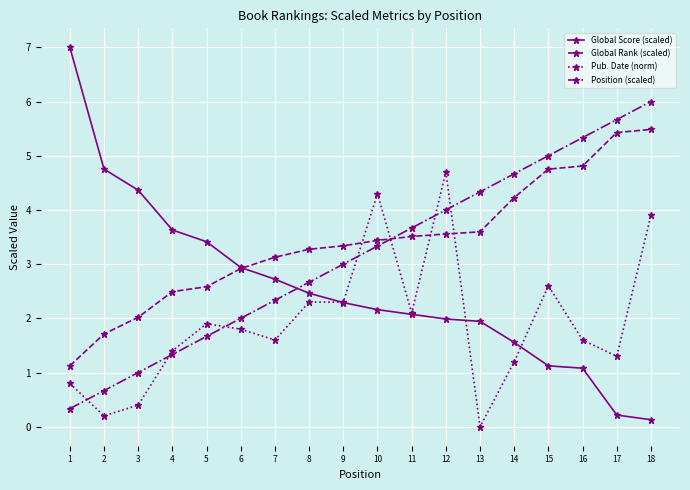

Reading left to right, transcribe all the data shown in this chart.

Global Score (scaled): 7.0	4.8	4.4	3.6	3.4	2.9	2.7	2.5	2.3	2.2	2.1	2.0	1.9	1.6	1.1	1.1	0.2	0.1
Global Rank (scaled): 1.1	1.7	2.0	2.5	2.6	2.9	3.1	3.3	3.3	3.4	3.5	3.6	3.6	4.2	4.8	4.8	5.4	5.5
Pub. Date (norm): 0.8	0.2	0.4	1.4	1.9	1.8	1.6	2.3	2.3	4.3	2.1	4.7	0.0	1.2	2.6	1.6	1.3	3.9
Position (scaled): 0.3	0.7	1.0	1.3	1.7	2.0	2.3	2.7	3.0	3.3	3.7	4.0	4.3	4.7	5.0	5.3	5.7	6.0